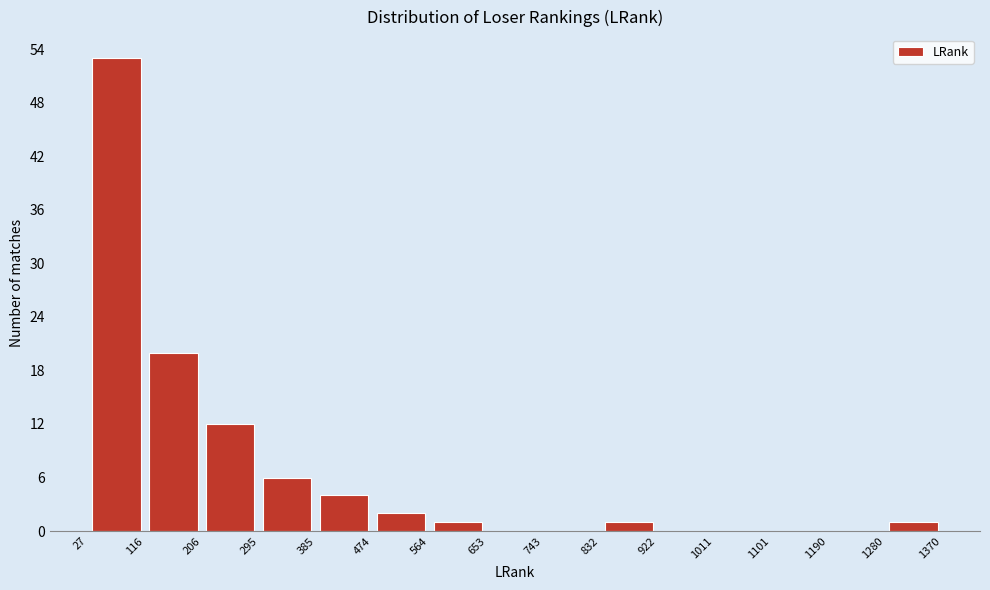

Which range on the x-axis has the tallest bar?

27 to 116